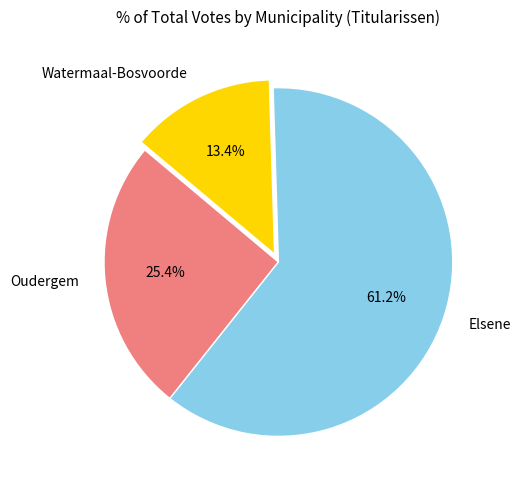

Rank the categories by value from highest to lowest.

Elsene, Oudergem, Watermaal-Bosvoorde